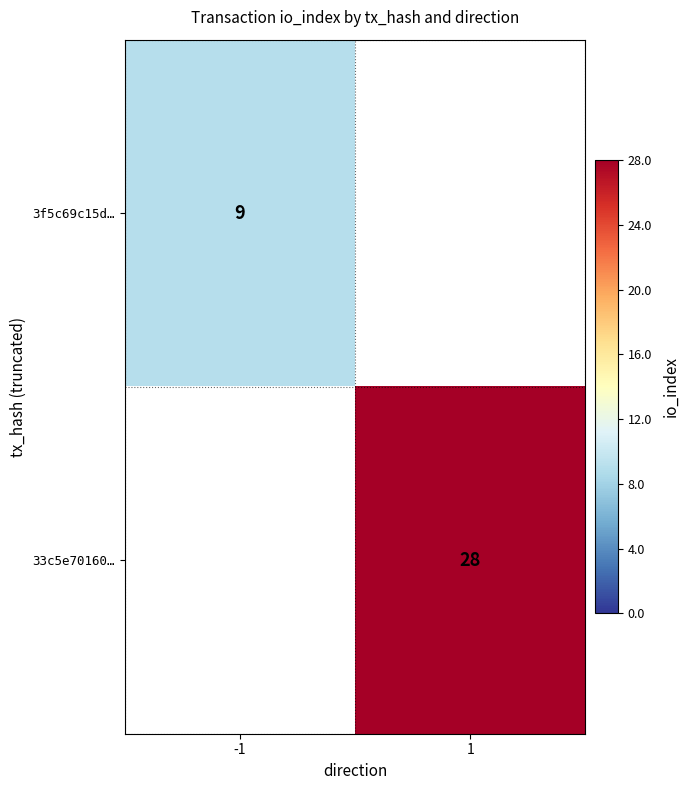

Is it true that 33c5e70160… equals 44 at 1?

False